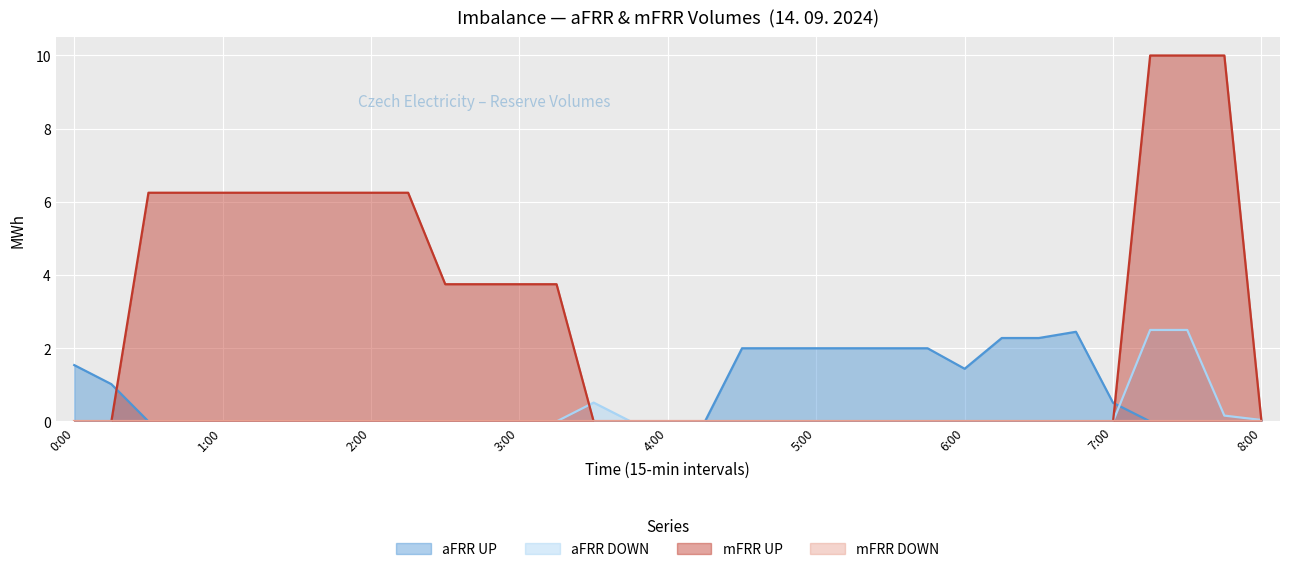

What is the greatest value displayed?

10.0